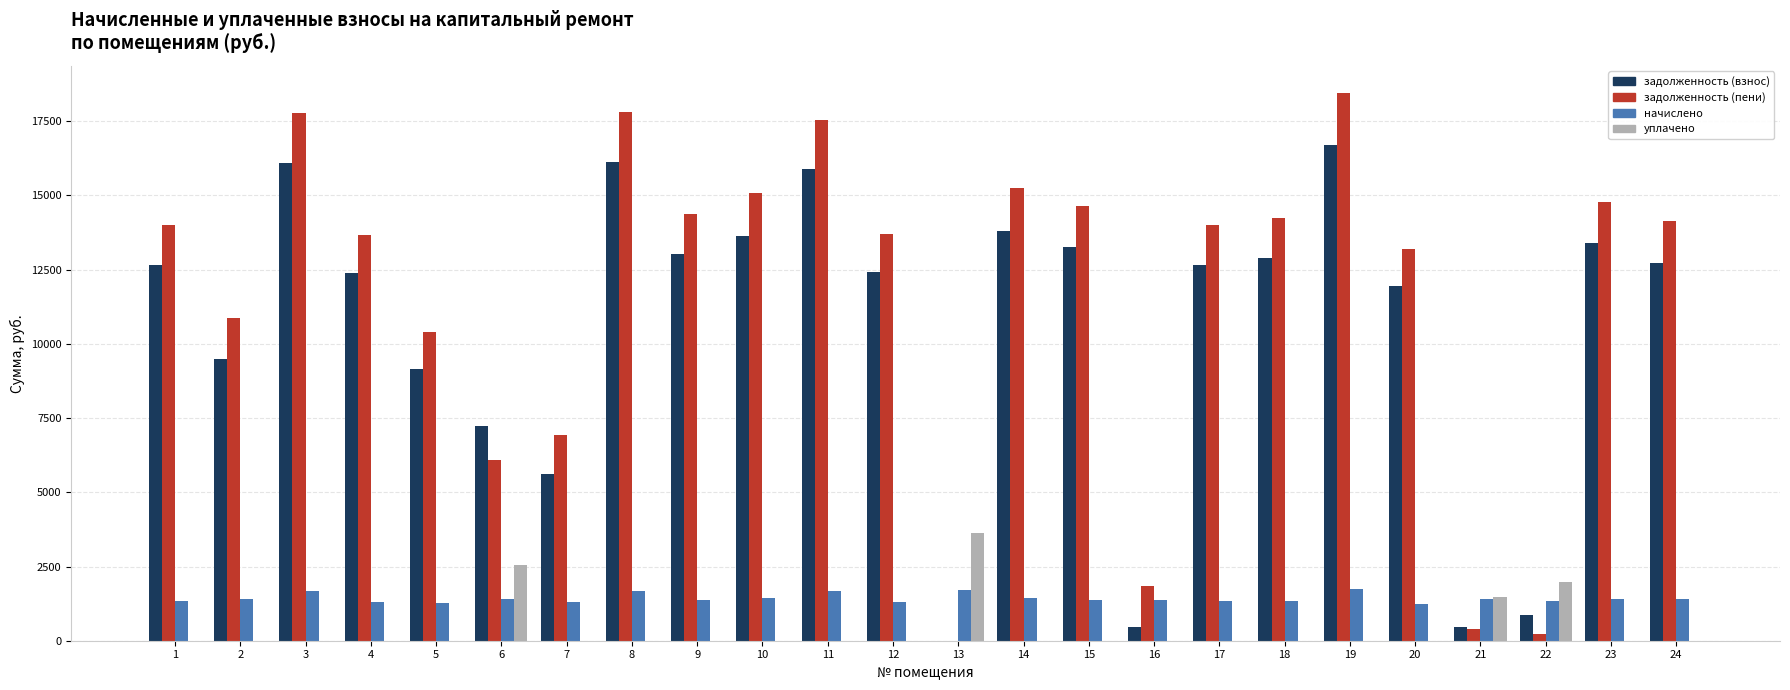

Between 8 and 9, which series saw the biggest shift?

задолженность (пени)